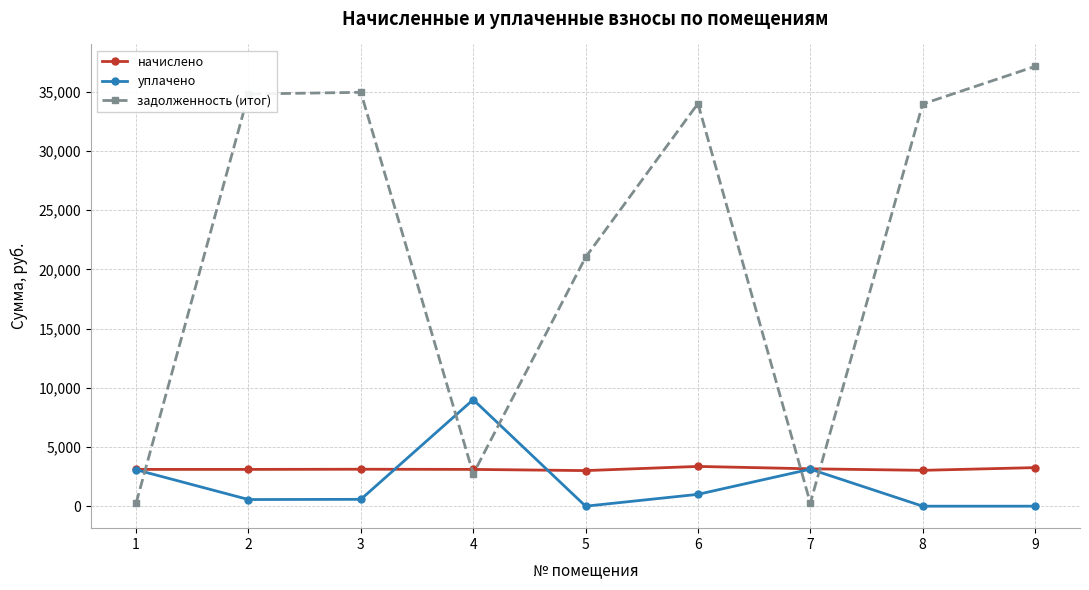

What are all the series names shown in the legend?

начислено, уплачено, задолженность (итог)